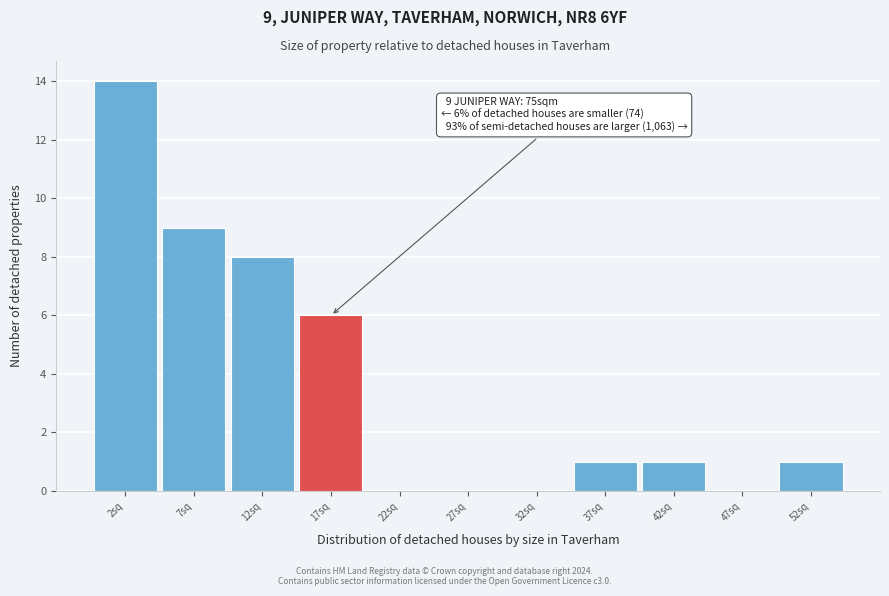

Which range on the x-axis has the tallest bar?

0 to 5